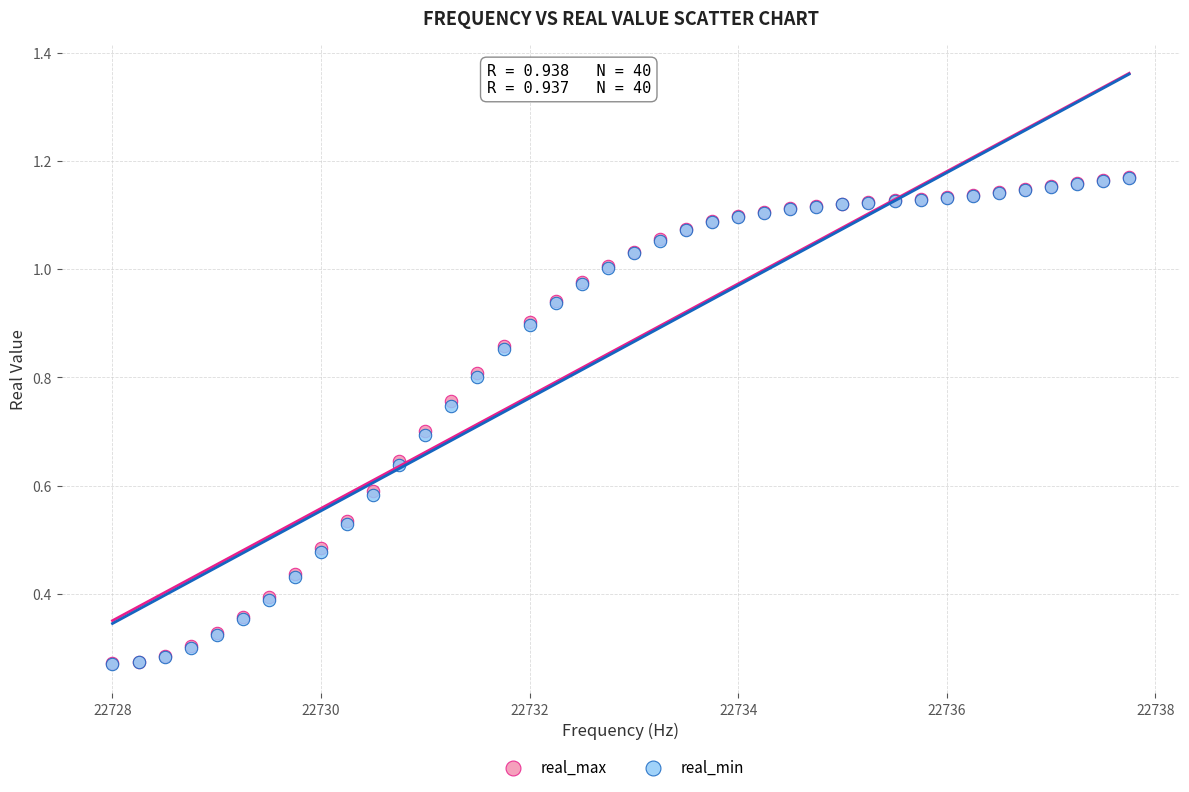

What are all the series names shown in the legend?

real_max, real_min